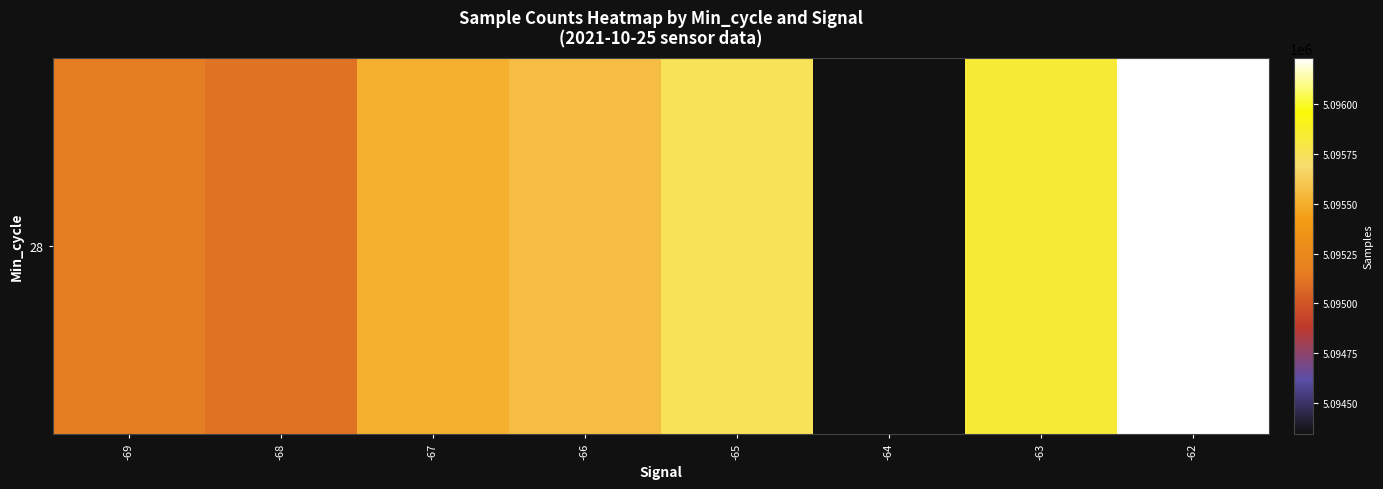

Which category has the lowest value across all series?

-64